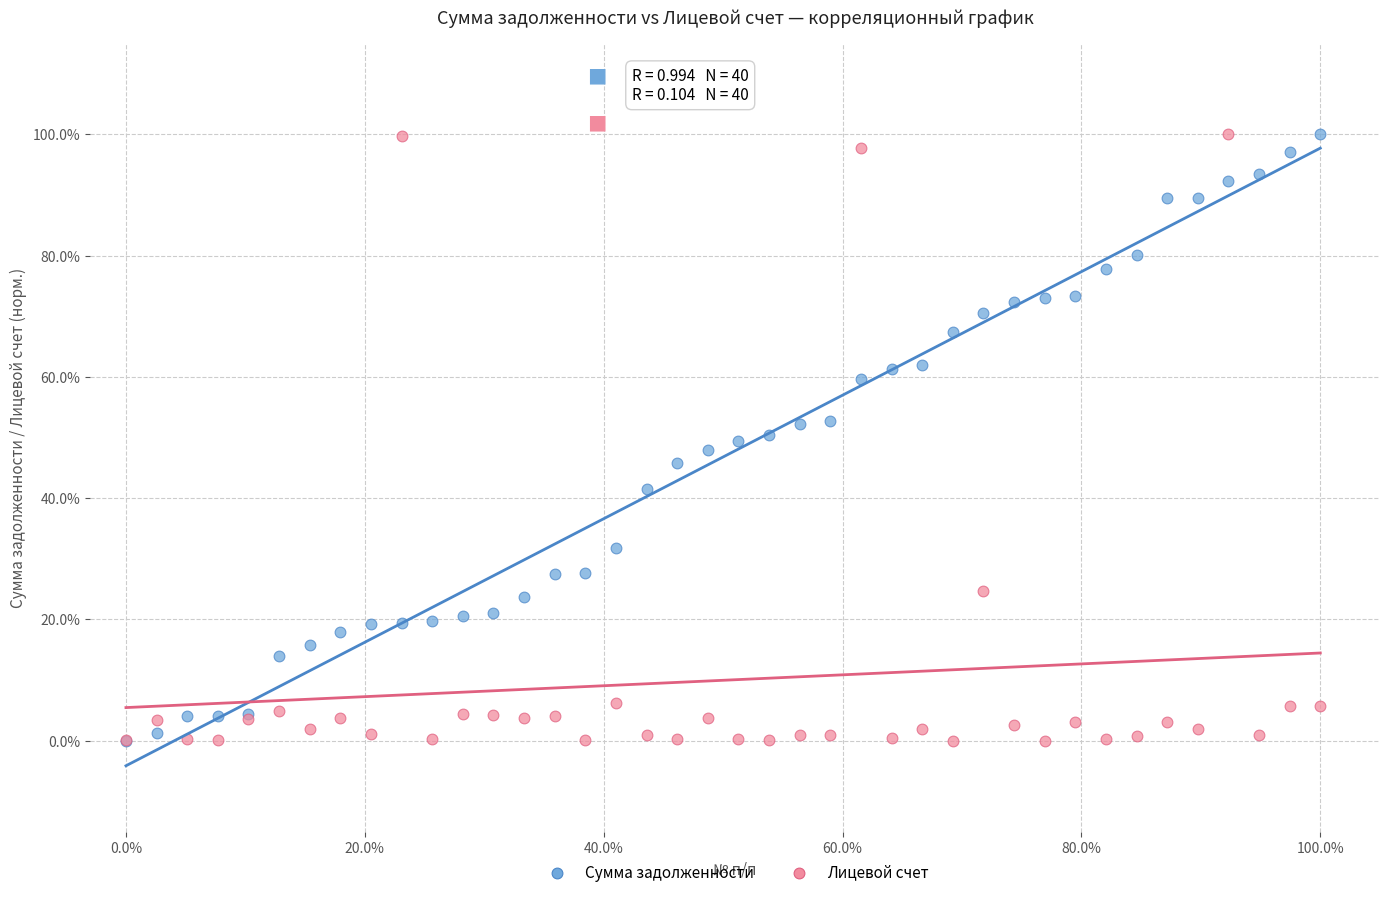

What are all the series names shown in the legend?

Сумма задолженности, Лицевой счет